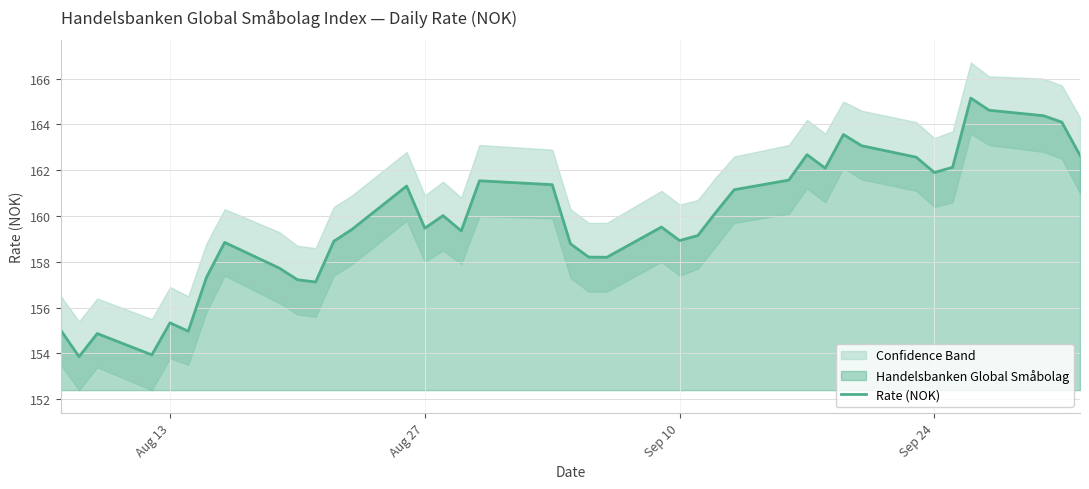

What is the average value?

159.8